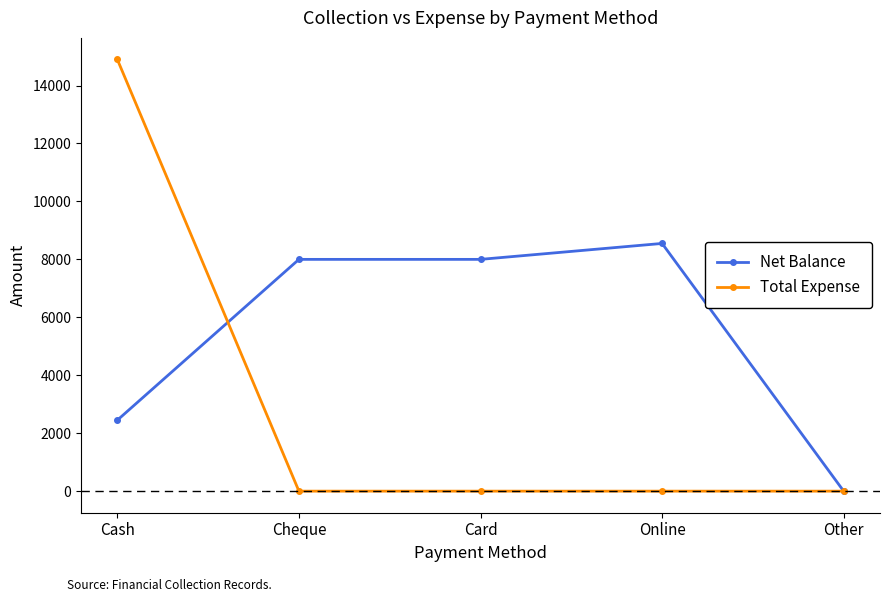

The Total Expense series shows 0 at Card. True or false?

True